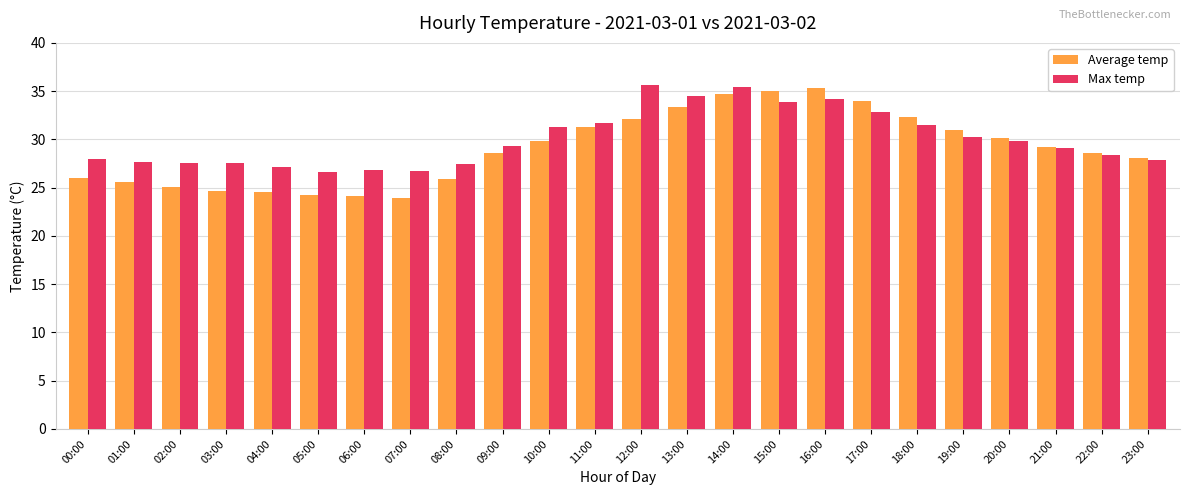

How many categories are shown in the chart?

24